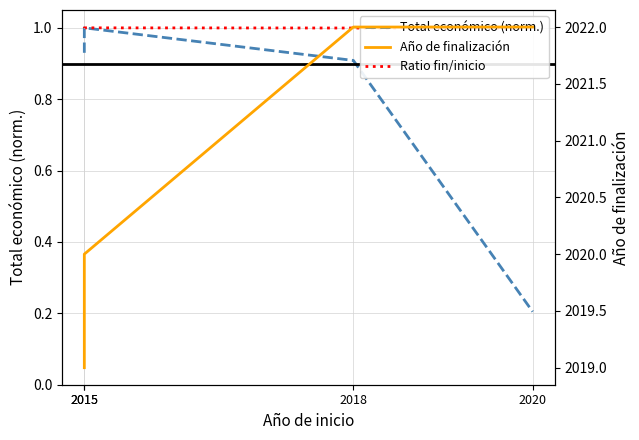

True or false: Ratio fin/inicio has a value of 1.0 at 2015.

True